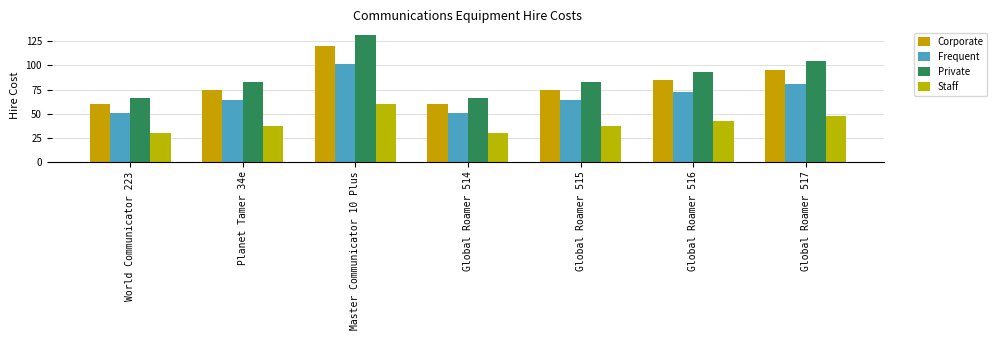

Rank the series by their maximum value, from highest to lowest.

Private, Corporate, Frequent, Staff